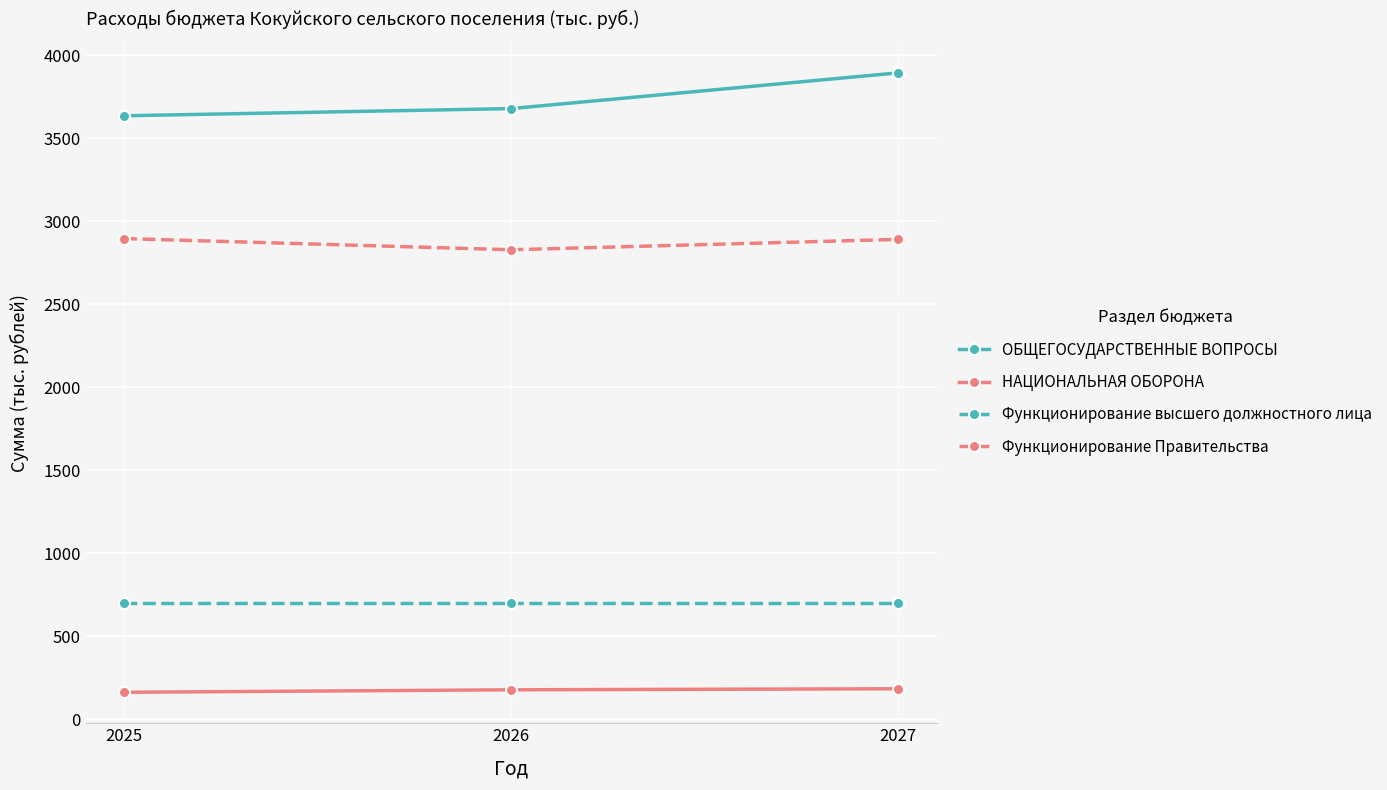

What is the value of the ОБЩЕГОСУДАРСТВЕННЫЕ ВОПРОСЫ point at the 1st from the left?

3636.6